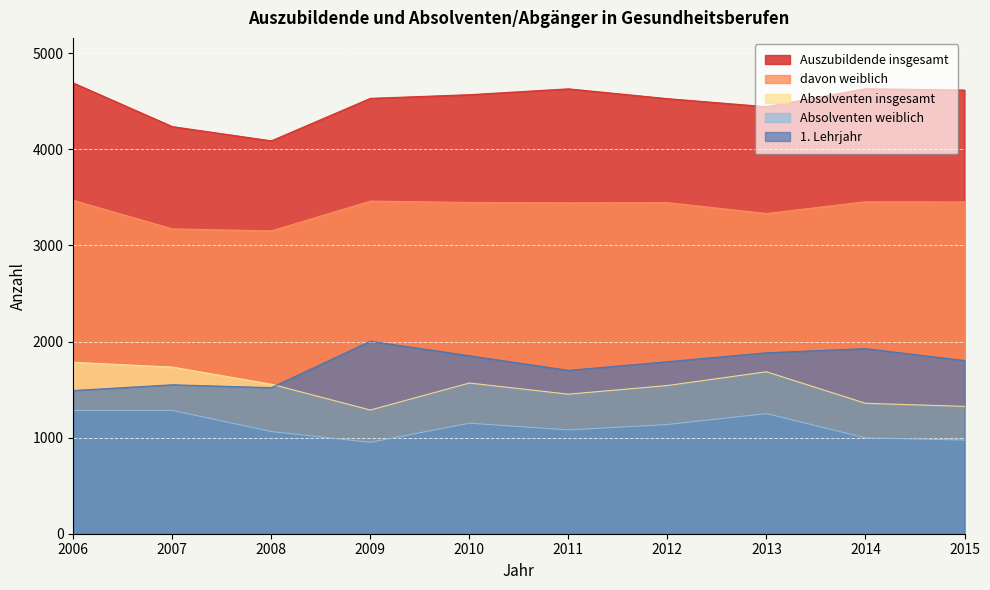

What is the maximum value shown in the chart?

4690